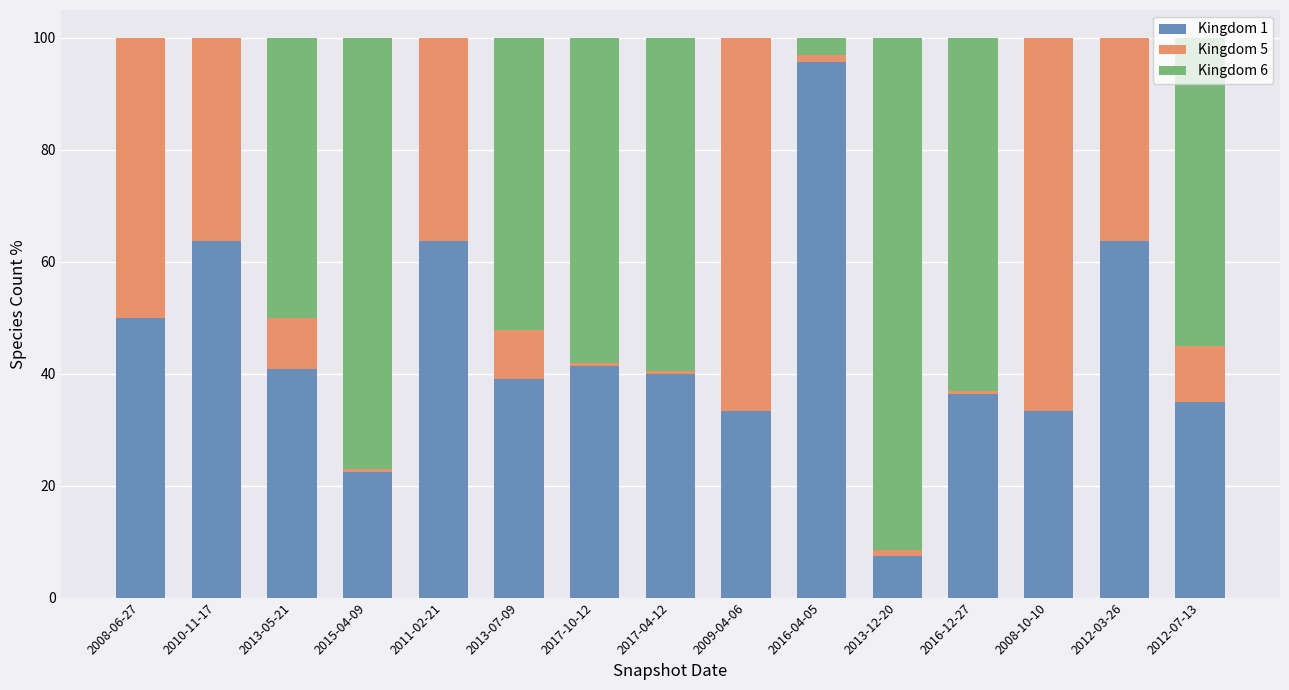

What is the total value across all series at 2012-03-26?

100.0